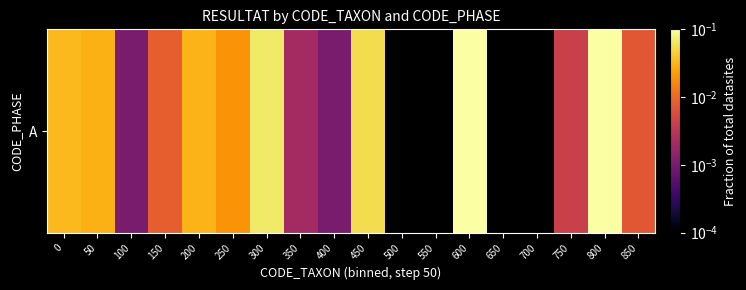

At which category does the chart reach its minimum across all series?

100